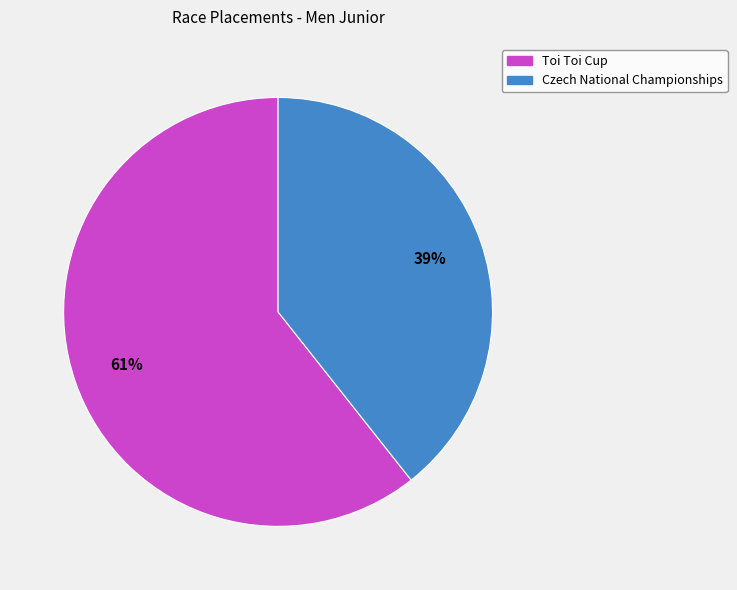

Does Toi Toi Cup account for over 50% of the chart?

Yes